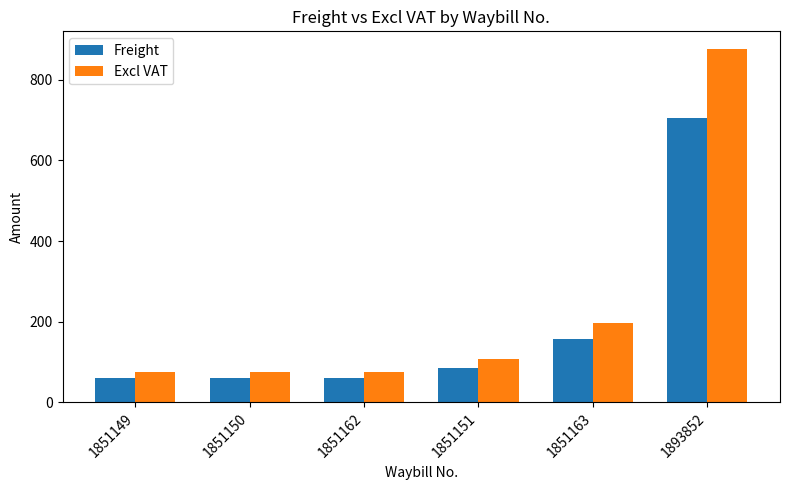

At 1851162, list the series in order from largest to smallest.

Excl VAT, Freight